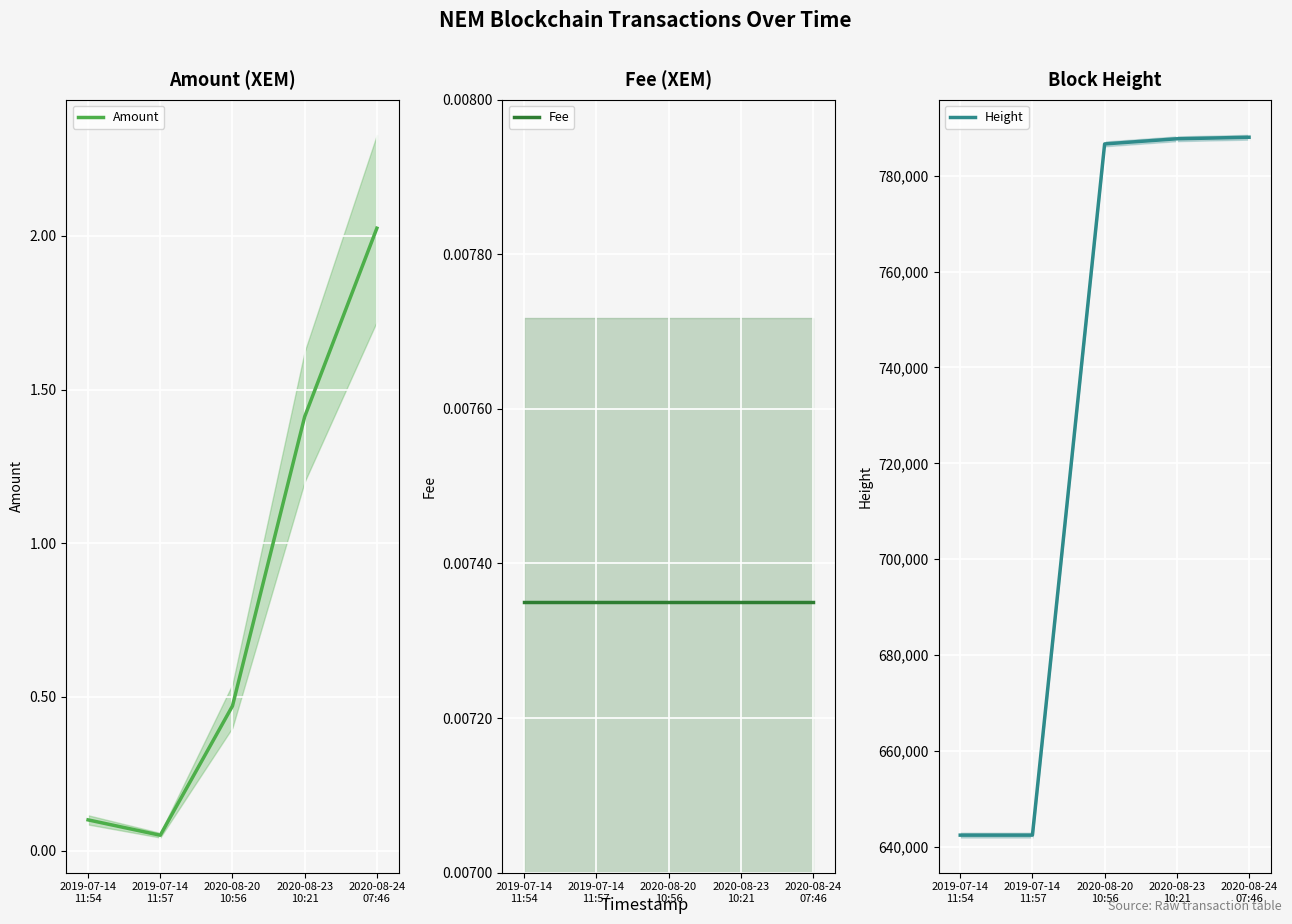

What is the maximum value shown in the chart?

788022.0